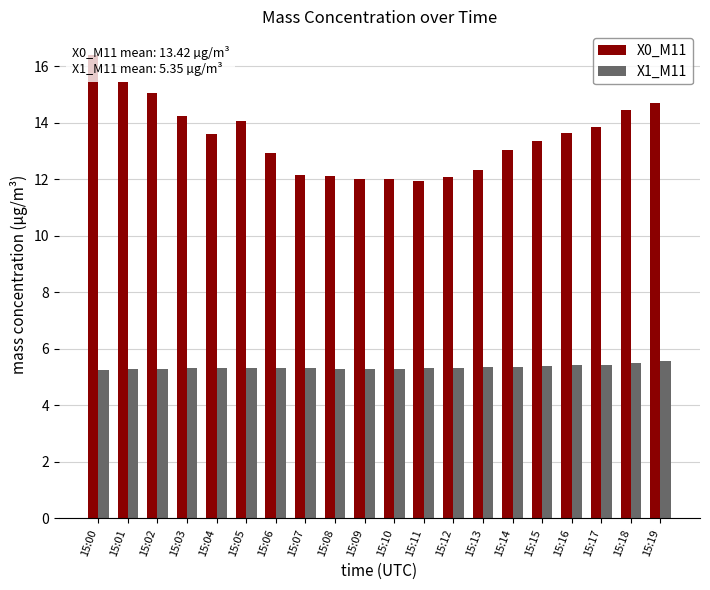

True or false: X1_M11 has a value of 5.3 at 15:09.

True